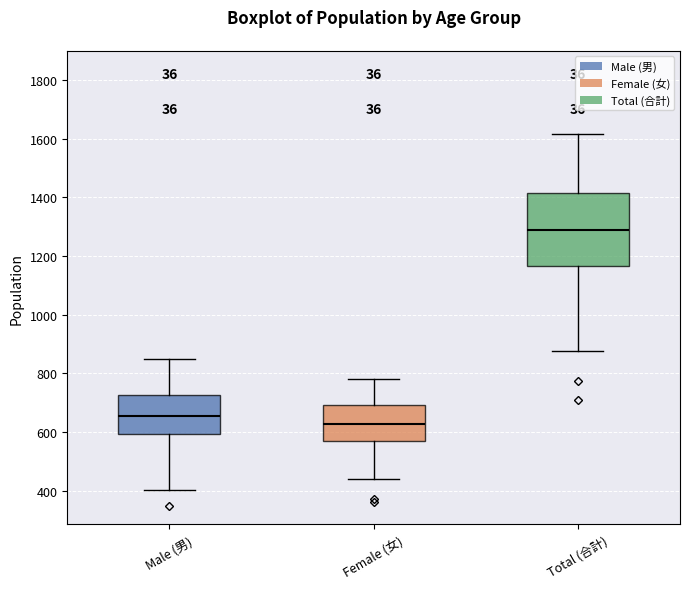

Where is the lower edge of the box for Total (合計) on the y-axis? The values are not printed on the chart, so give them approximately, as read against the axis.

1160